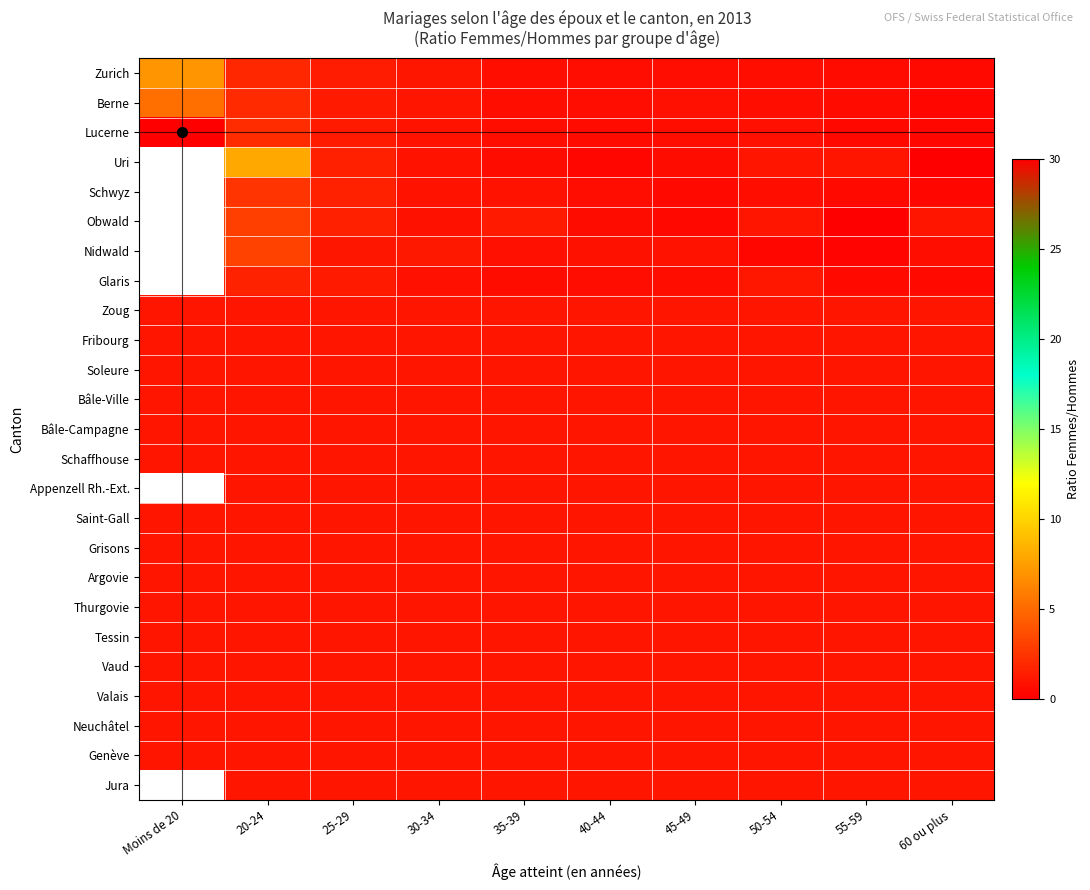

What is the total value across all series at 30-34?

24.8